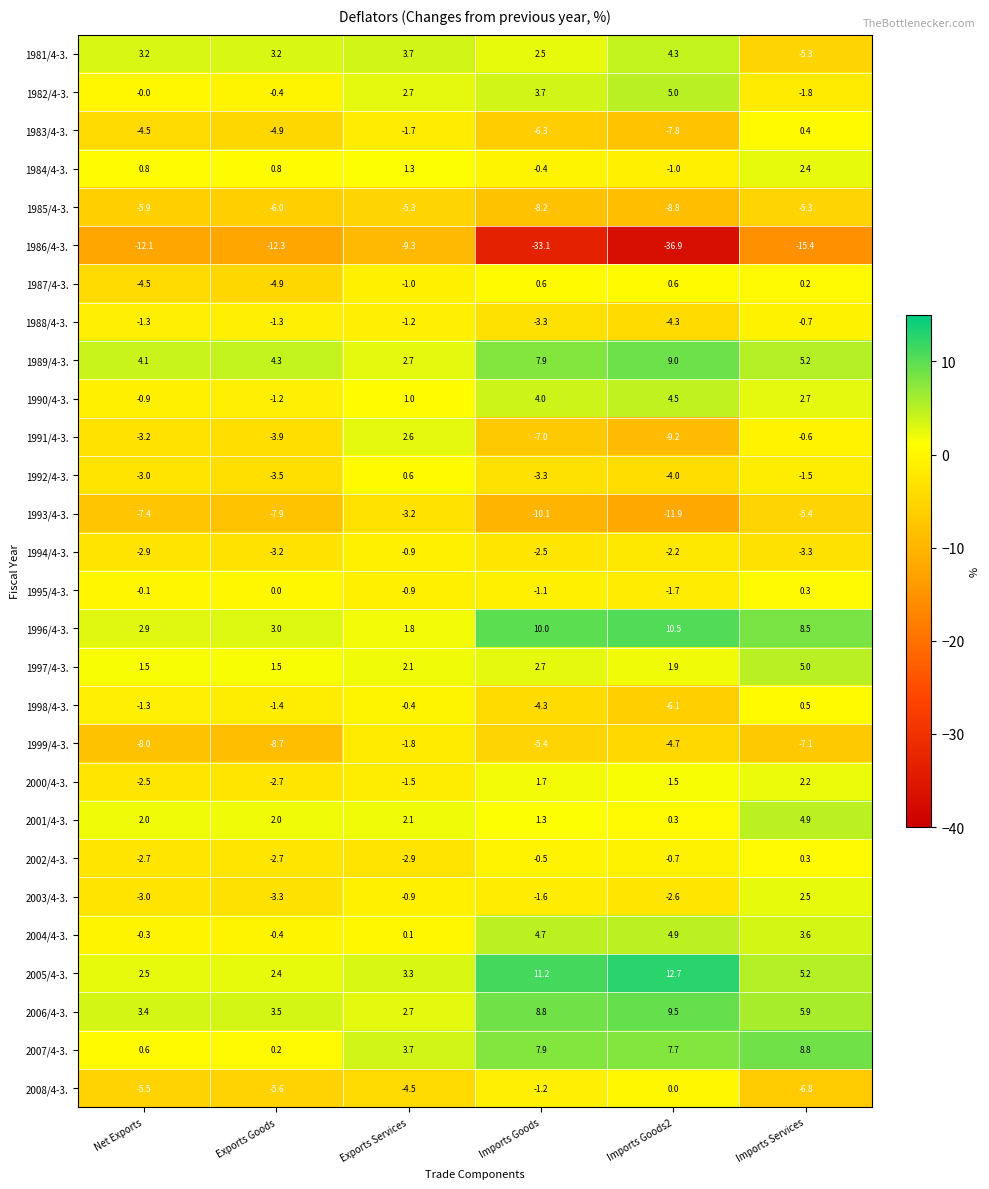

At which label is 2007/4-3. closest to 4?

Exports Services